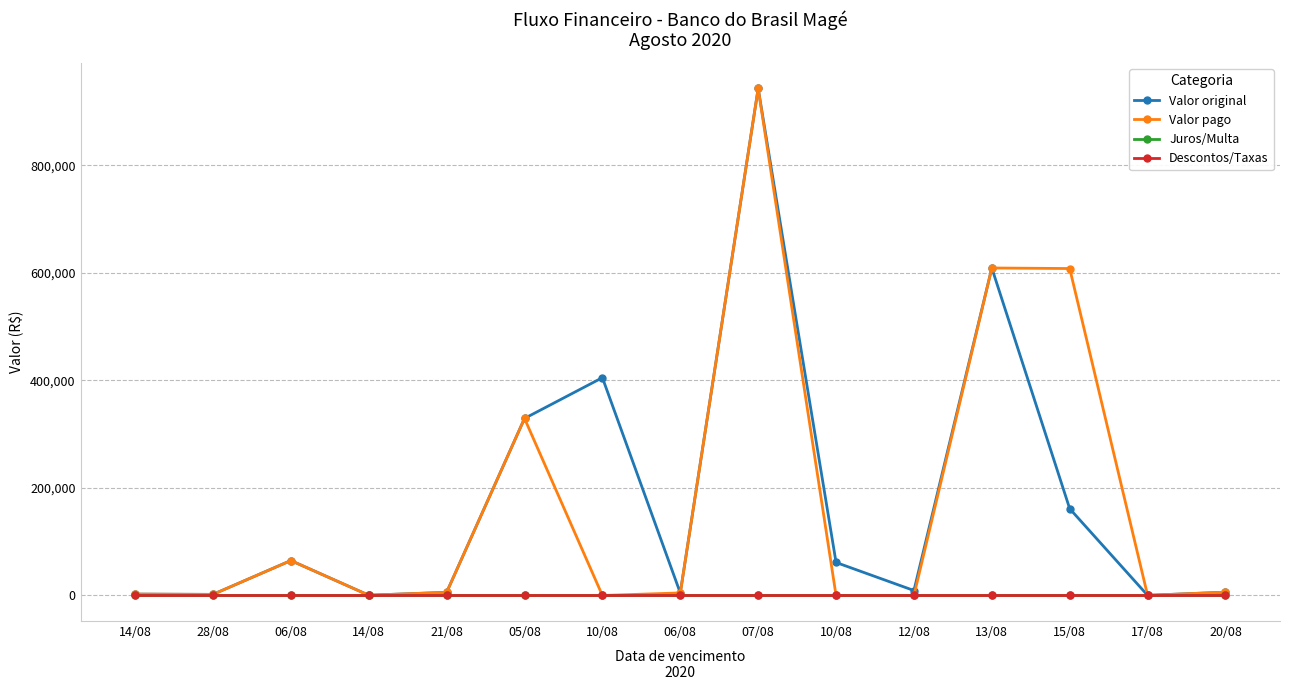

What is the label of the 1st point from the left?

14/08